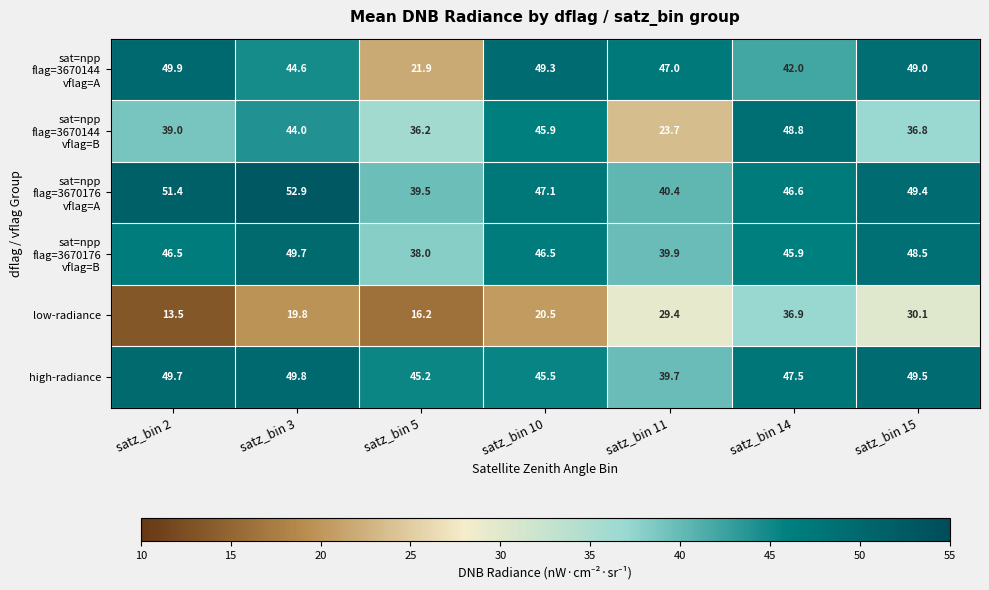

At which category is the sum across all series the highest?

satz_bin 14